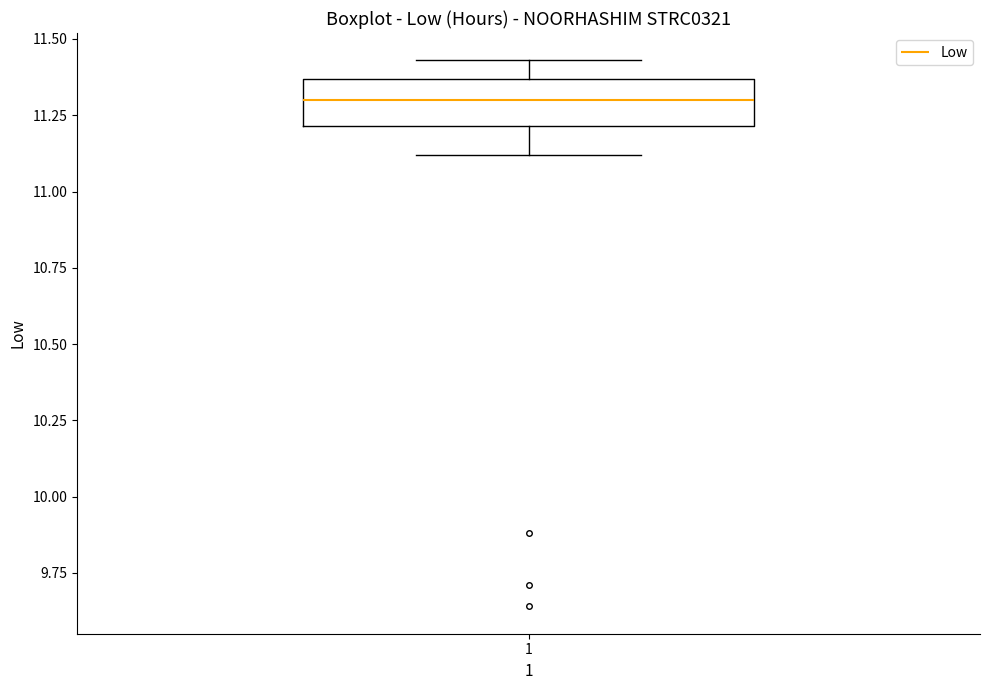

Where does the lower whisker of the box at x = 1 end on the y-axis? The values are not printed on the chart, so give them approximately, as read against the axis.

11.10